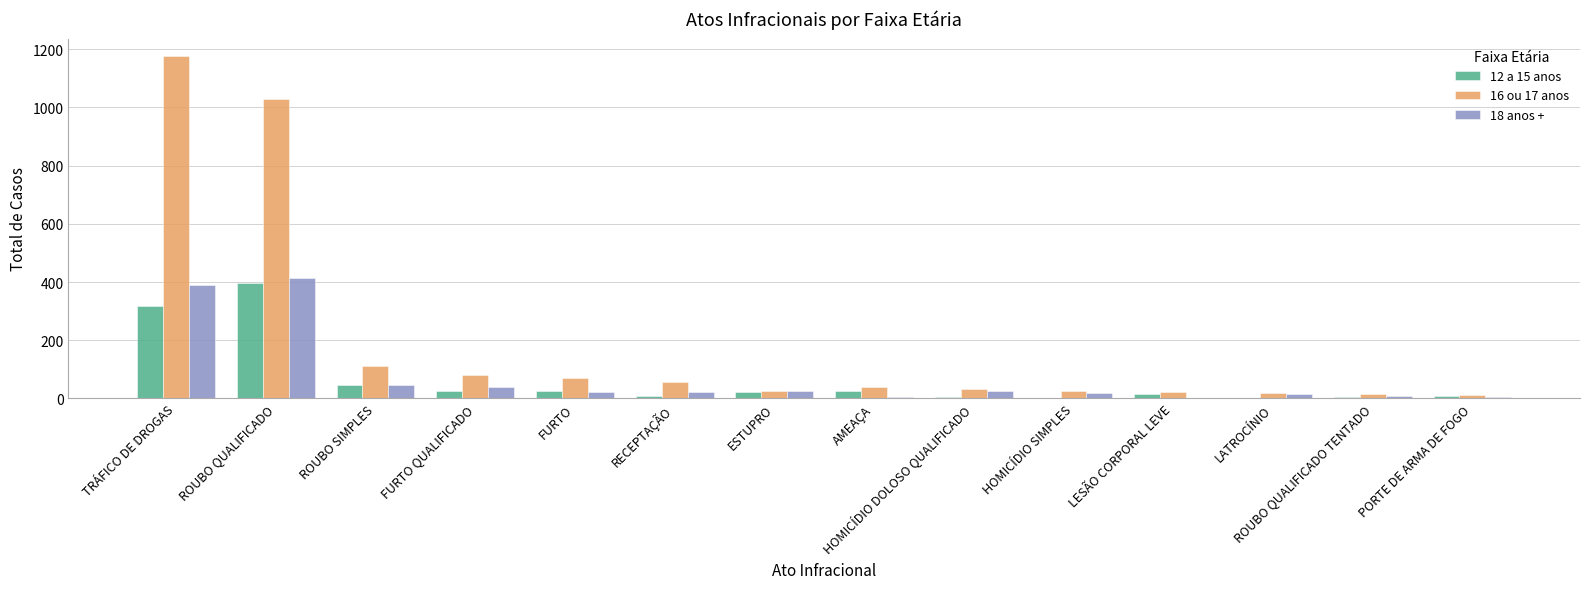

How many data points does each series have?

14